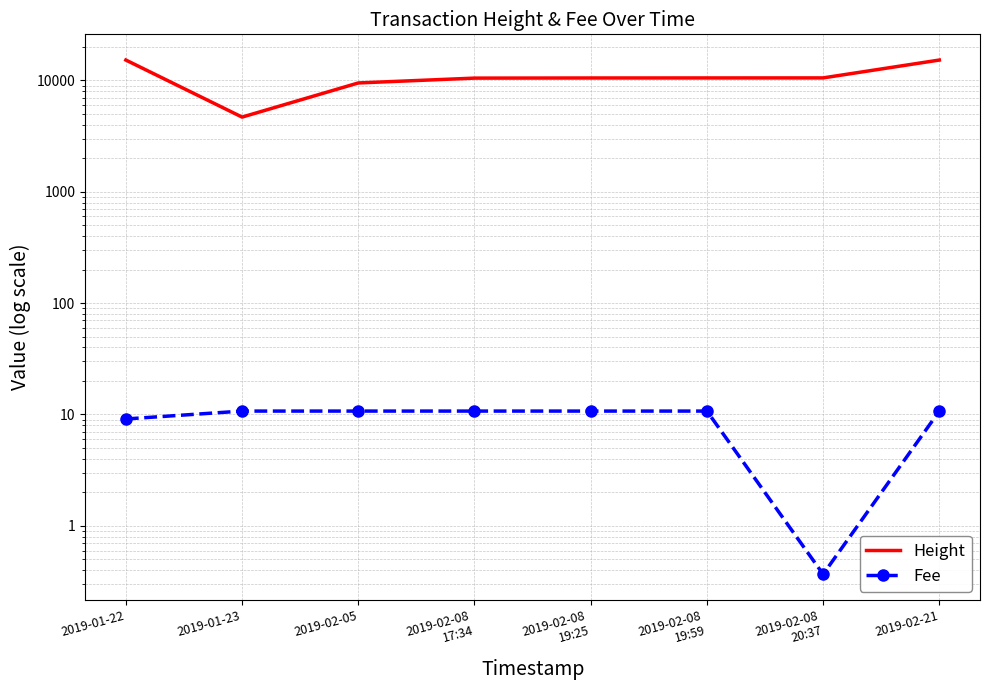

What is the spread (max minus min) of values at 2019-01-22?

15239.9